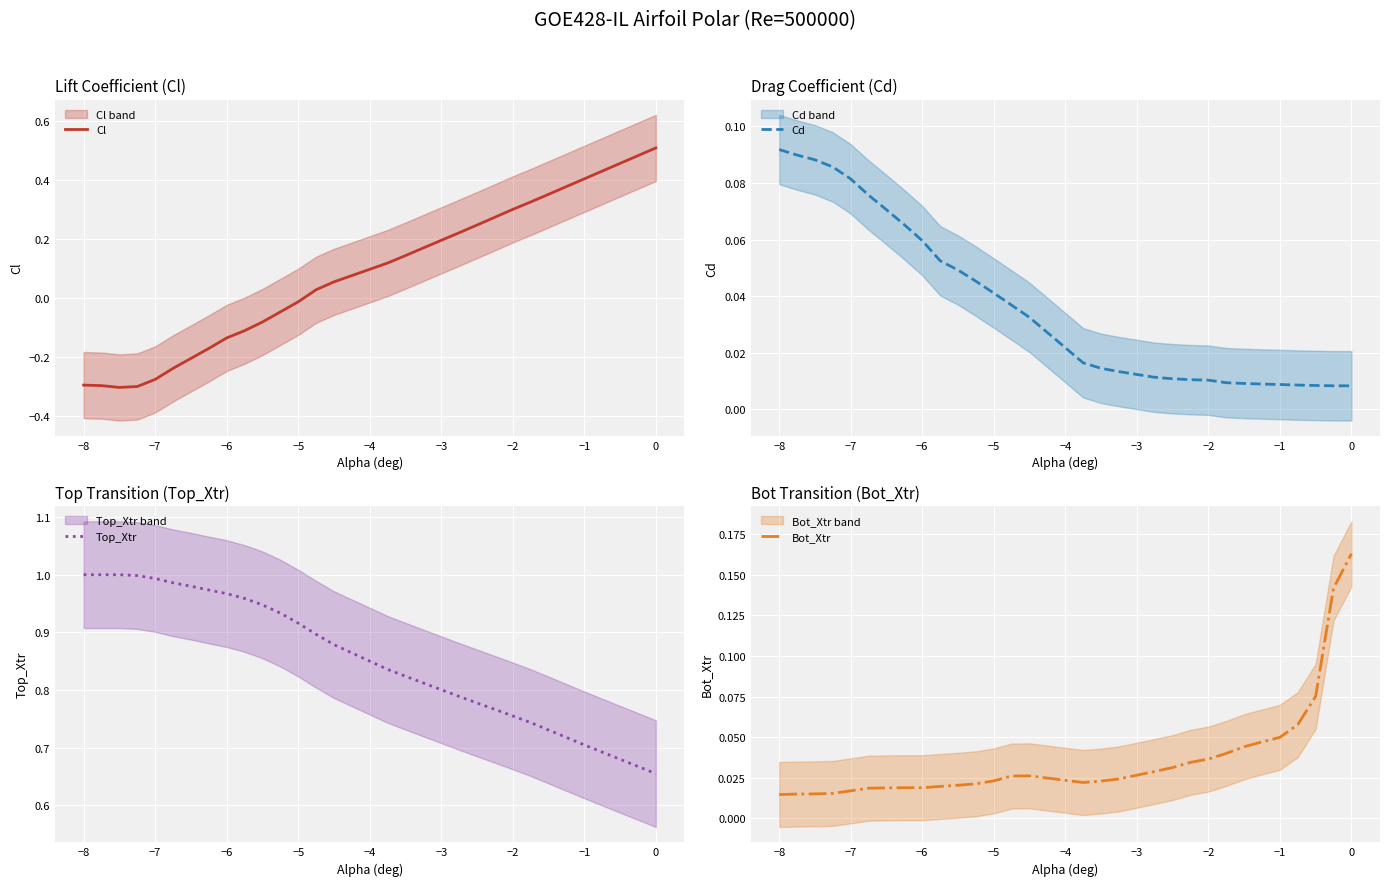

Reading left to right, extract all data points from this chart.

Cl: -0.3	-0.3	-0.3	-0.3	-0.3	-0.2	-0.2	-0.2	-0.1	-0.1	-0.1	-0.0	-0.0	0.0	0.1	0.1	0.1	0.2	0.2	0.2	0.3	0.3	0.3	0.4	0.4	0.4	0.4	0.5	0.5	0.5
Cd: 0.1	0.1	0.1	0.1	0.1	0.1	0.1	0.1	0.1	0.1	0.0	0.0	0.0	0.0	0.0	0.0	0.0	0.0	0.0	0.0	0.0	0.0	0.0	0.0	0.0	0.0	0.0	0.0	0.0	0.0
Top_Xtr: 1.0	1.0	1.0	1.0	1.0	1.0	1.0	1.0	1.0	1.0	0.9	0.9	0.9	0.9	0.9	0.8	0.8	0.8	0.8	0.8	0.8	0.8	0.7	0.7	0.7	0.7	0.7	0.7	0.7	0.7
Bot_Xtr: 0.0	0.0	0.0	0.0	0.0	0.0	0.0	0.0	0.0	0.0	0.0	0.0	0.0	0.0	0.0	0.0	0.0	0.0	0.0	0.0	0.0	0.0	0.0	0.0	0.0	0.0	0.1	0.1	0.1	0.2